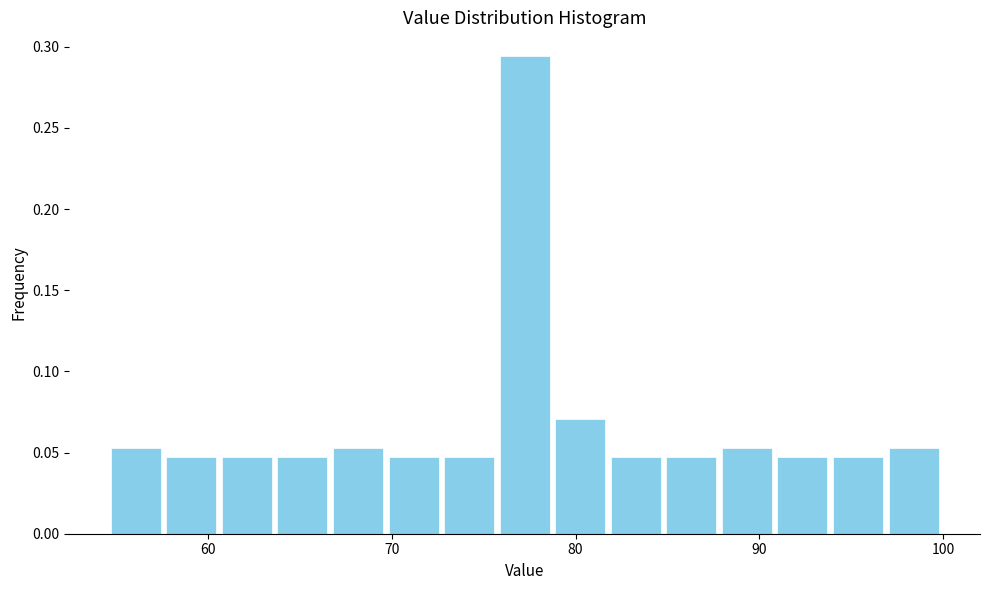

Read against the x-axis, roughly where is the centre of the tallest bar?

77